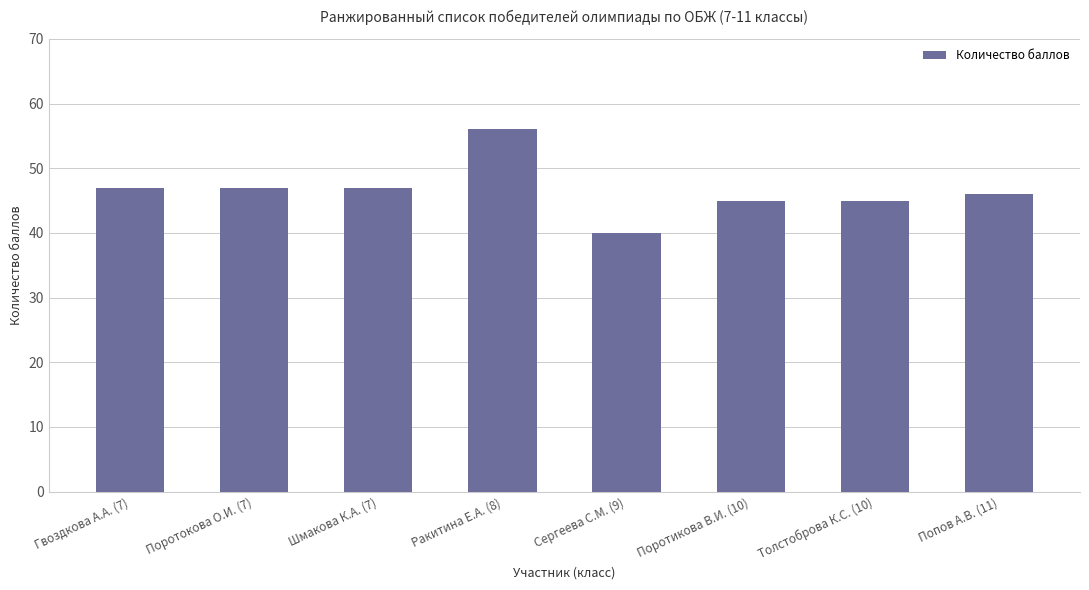

Is it true that the value at Толстоброва К.С. (10) is 63?

False